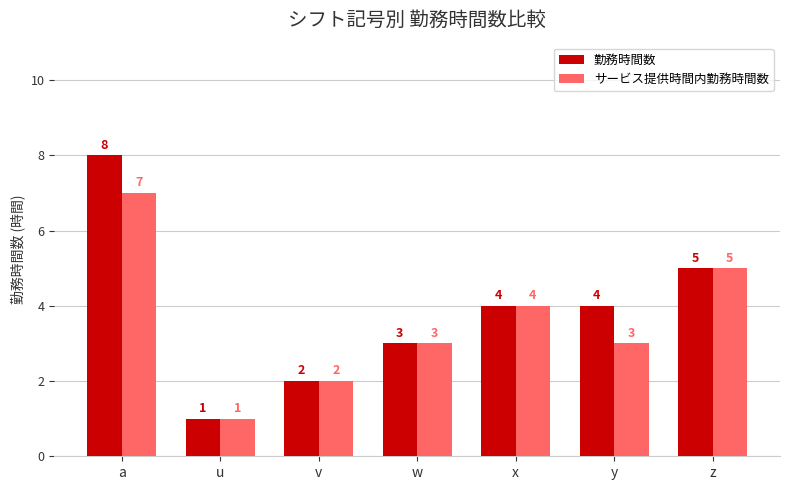

What is the average value of the サービス提供時間内勤務時間数 series?

4